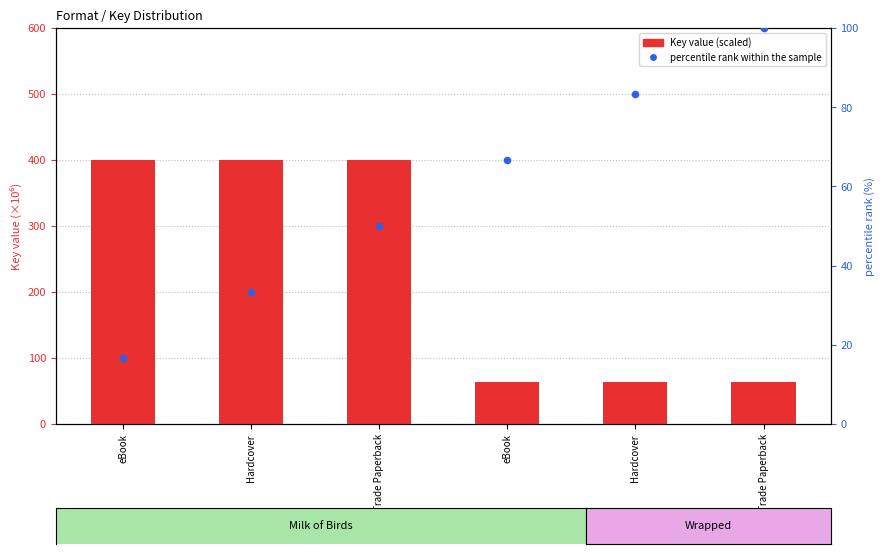

What is the total value across all series at eBook?

417.3